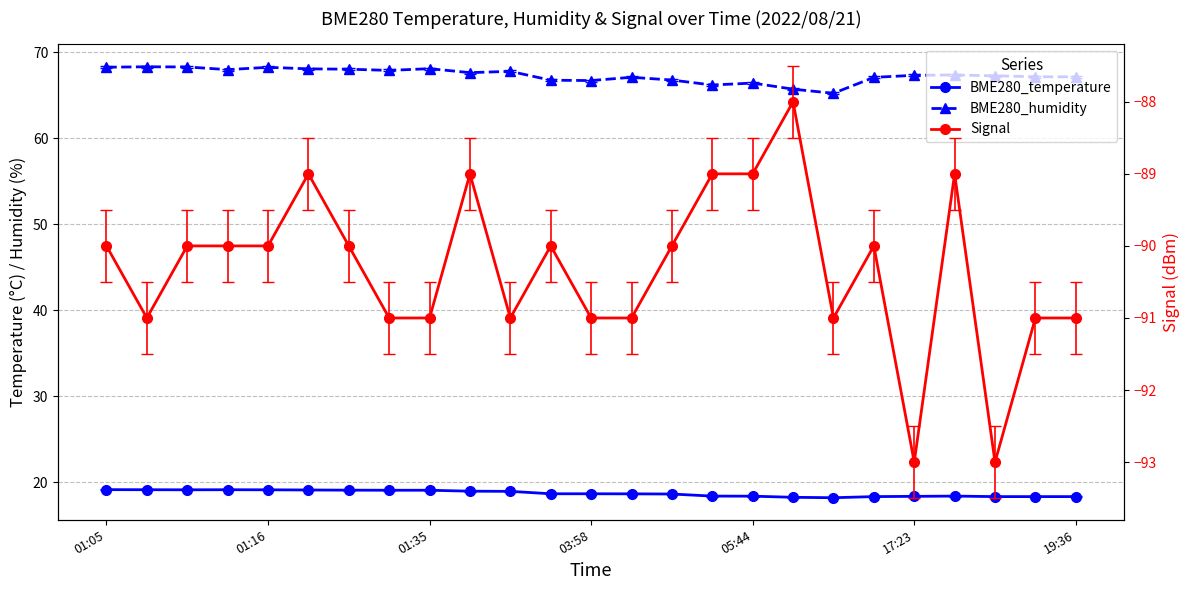

List the series in order of their overall mean, lowest first.

Signal, BME280_temperature, BME280_humidity